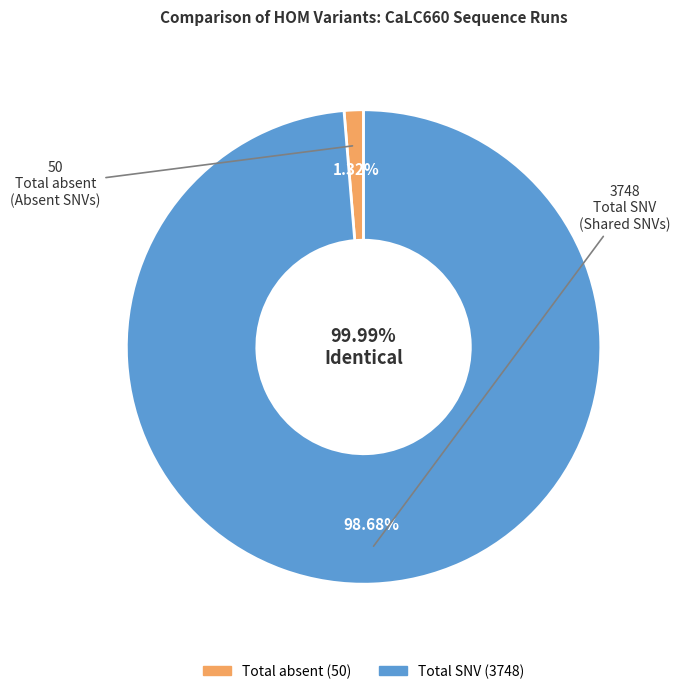

The Total SNV slice represents 99% of the pie. True or false?

True